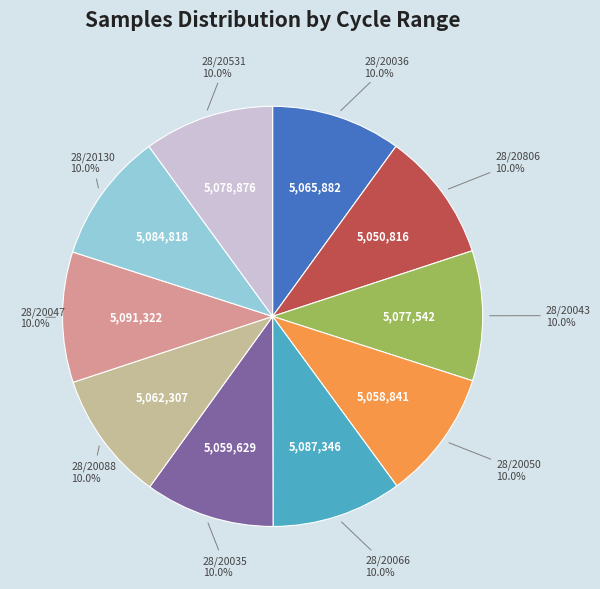

Is there any slice that represents more than half of the pie?

No